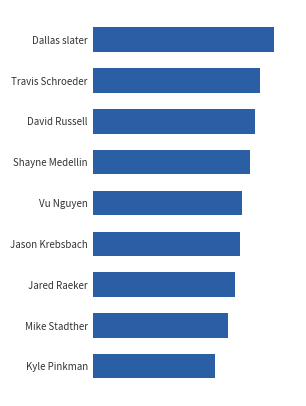

Are the bars horizontal?

Yes